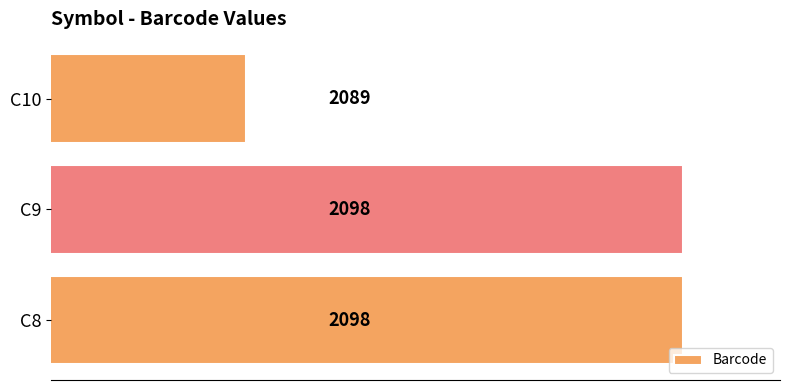

What is the ratio of the value at C10 to the value at C8?

1.0